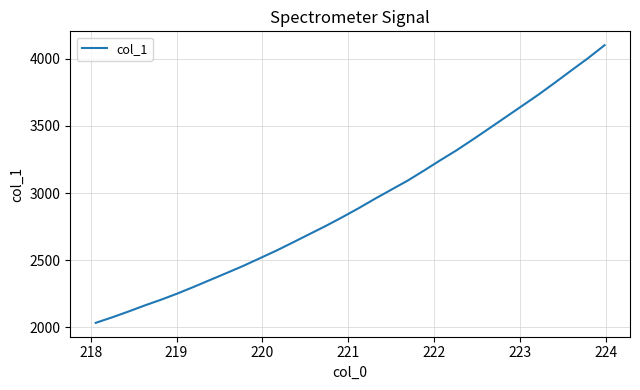

What is the greatest value displayed?

4100.8